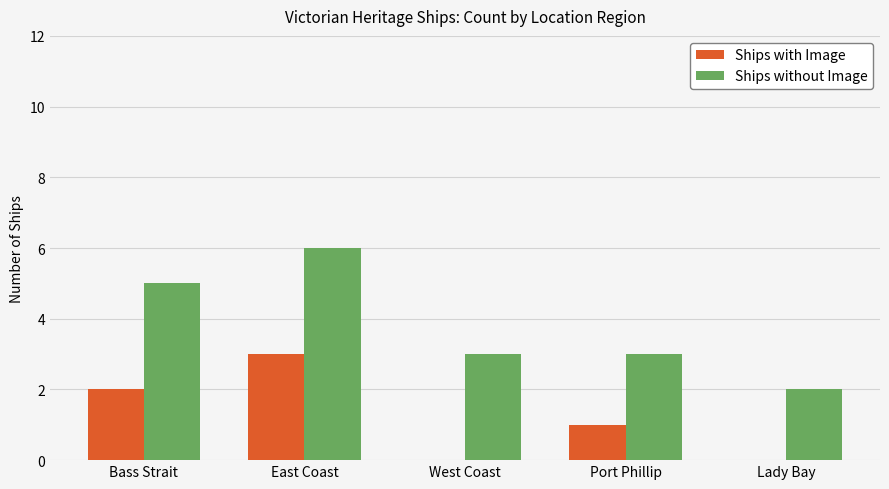

How many groups of bars are there?

5